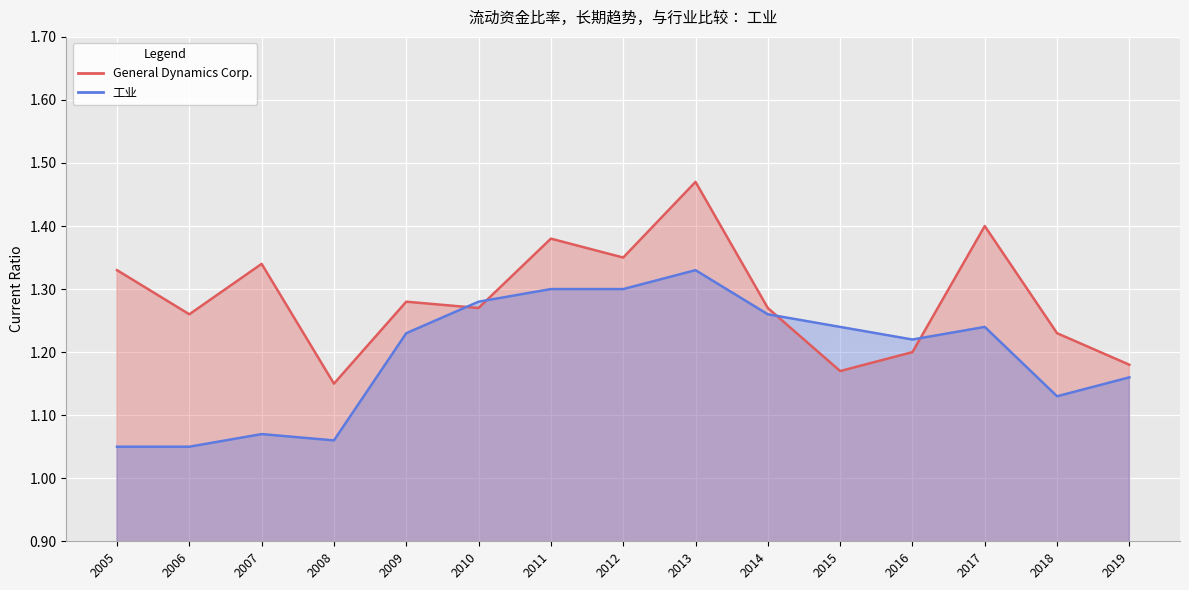

Which series has the largest range (max minus min)?

General Dynamics Corp.